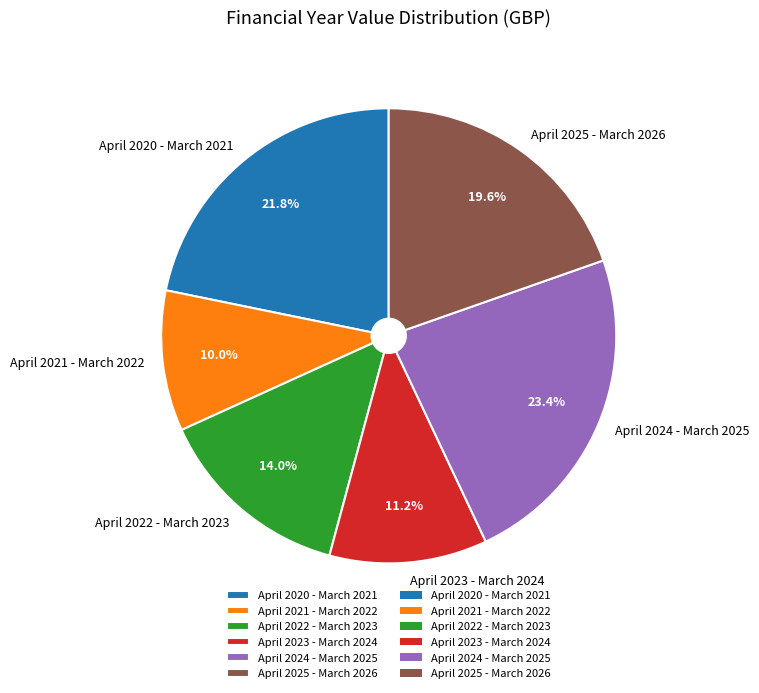

Which category has the biggest portion of the pie?

April 2024 - March 2025